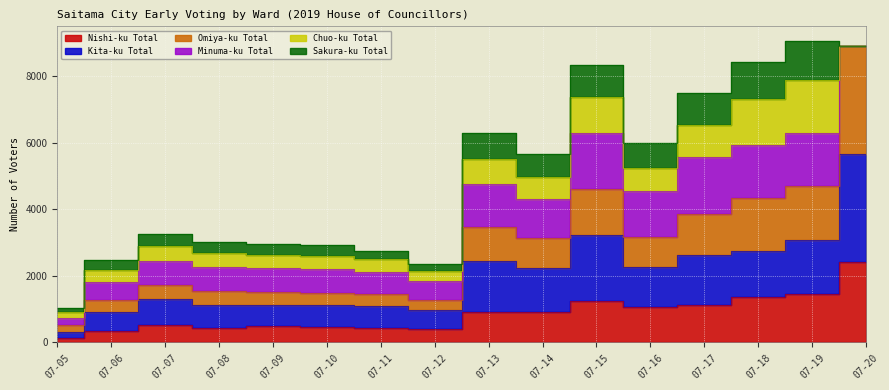

Where is the first local minimum for Omiya-ku Total?

07-12